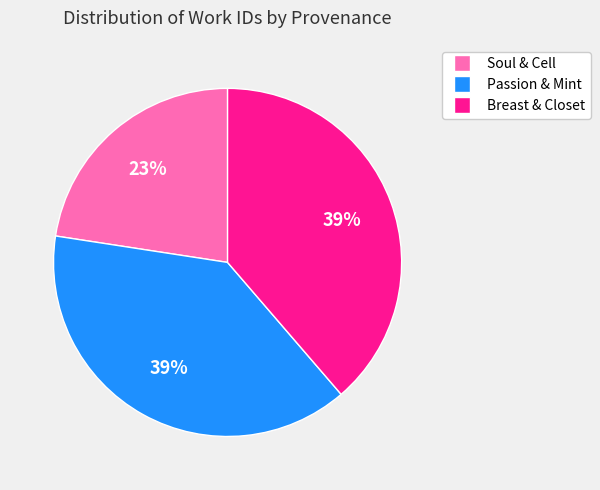

Do Soul & Cell and Passion & Mint together represent more than half of the pie?

Yes